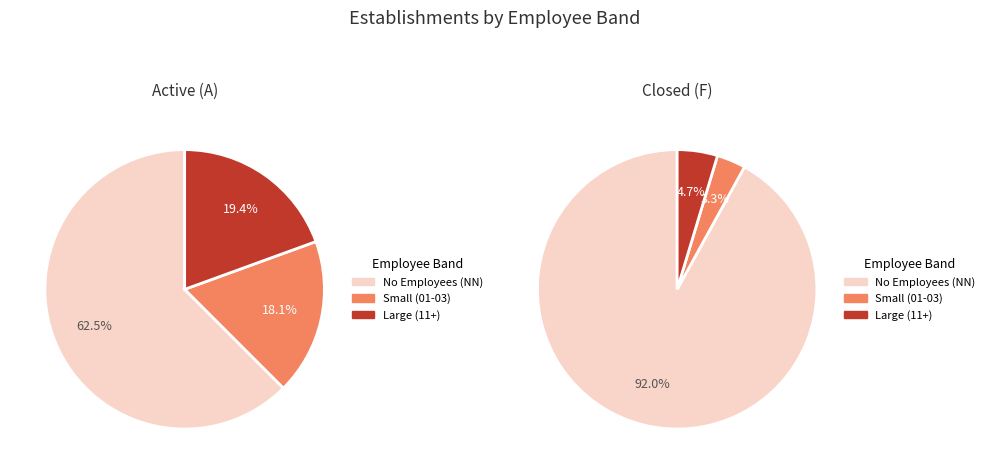

What percentage do 03 and 11 together represent?

8.1%